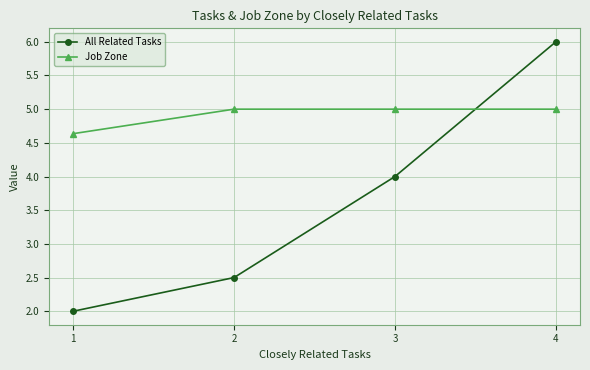

Which label corresponds to the smallest value in the chart?

1